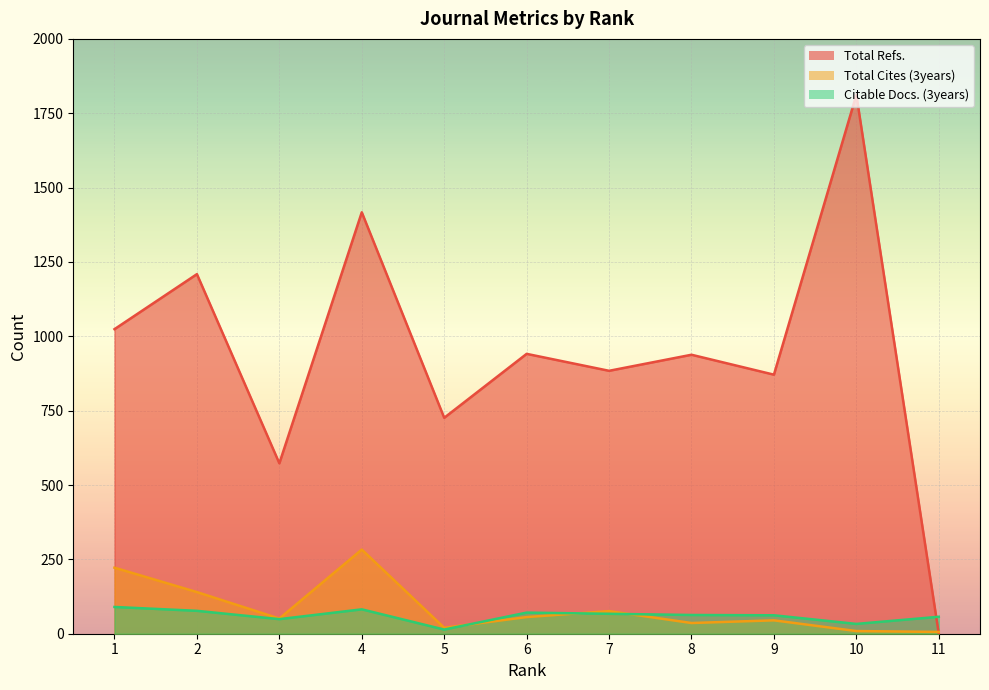

True or false: Citable Docs. (3years) and Total Refs. cross at least once.

True